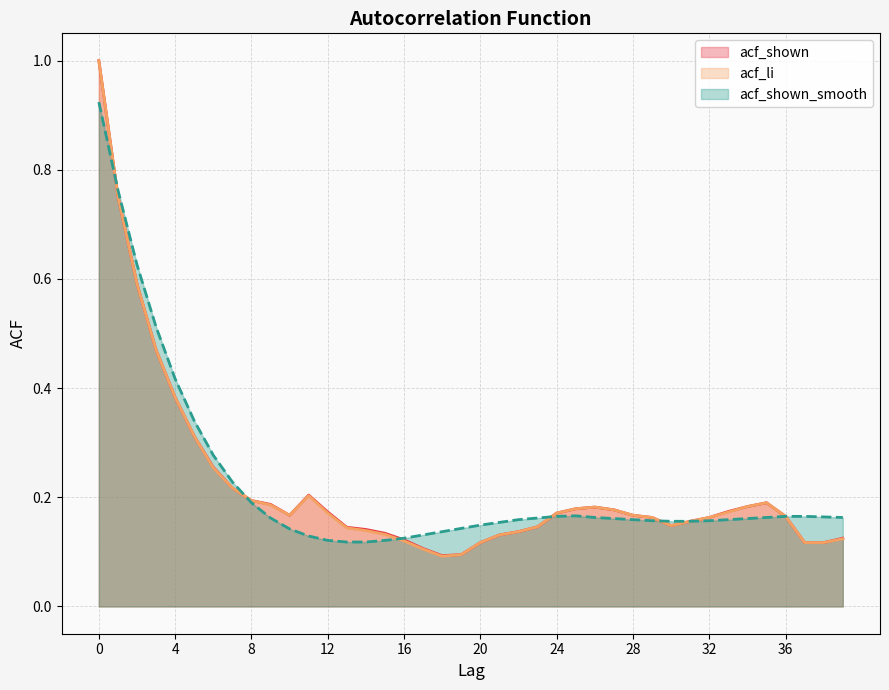

Reading left to right, extract all data points from this chart.

acf_shown: 0=1.0	1=0.8	2=0.6	3=0.5	4=0.4	5=0.3	6=0.3	7=0.2	8=0.2	9=0.2	10=0.2	11=0.2	12=0.2	13=0.1	14=0.1	15=0.1	16=0.1	17=0.1	18=0.1	19=0.1	20=0.1	21=0.1	22=0.1	23=0.1	24=0.2	25=0.2	26=0.2	27=0.2	28=0.2	29=0.2	30=0.1	31=0.2	32=0.2	33=0.2	34=0.2	35=0.2	36=0.2	37=0.1	38=0.1	39=0.1
acf_li: 0=1.0	1=0.8	2=0.6	3=0.5	4=0.4	5=0.3	6=0.3	7=0.2	8=0.2	9=0.2	10=0.2	11=0.2	12=0.2	13=0.1	14=0.1	15=0.1	16=0.1	17=0.1	18=0.1	19=0.1	20=0.1	21=0.1	22=0.1	23=0.1	24=0.2	25=0.2	26=0.2	27=0.2	28=0.2	29=0.2	30=0.1	31=0.2	32=0.2	33=0.2	34=0.2	35=0.2	36=0.2	37=0.1	38=0.1	39=0.1
acf_shown_smooth: 0=0.9	1=0.8	2=0.6	3=0.5	4=0.4	5=0.3	6=0.3	7=0.2	8=0.2	9=0.2	10=0.1	11=0.1	12=0.1	13=0.1	14=0.1	15=0.1	16=0.1	17=0.1	18=0.1	19=0.1	20=0.1	21=0.2	22=0.2	23=0.2	24=0.2	25=0.2	26=0.2	27=0.2	28=0.2	29=0.2	30=0.2	31=0.2	32=0.2	33=0.2	34=0.2	35=0.2	36=0.2	37=0.2	38=0.2	39=0.2